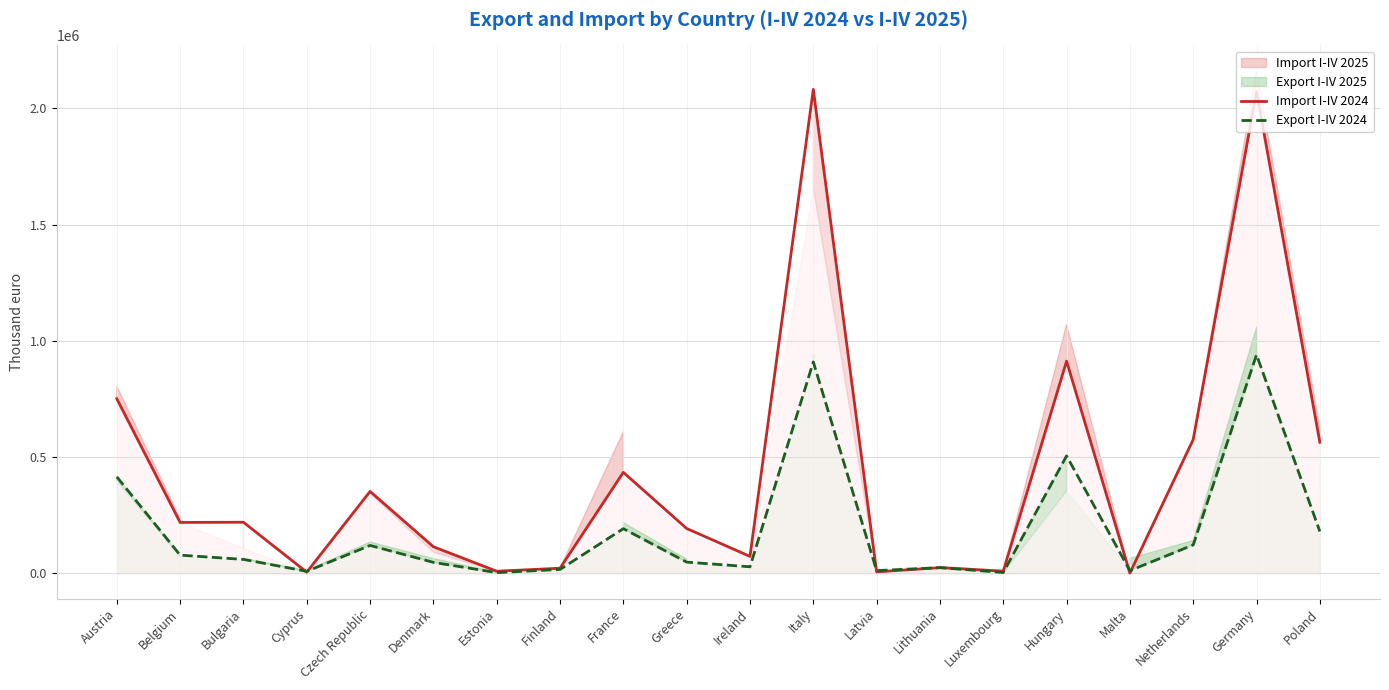

Which series has the largest range (max minus min)?

Import I-IV 2024